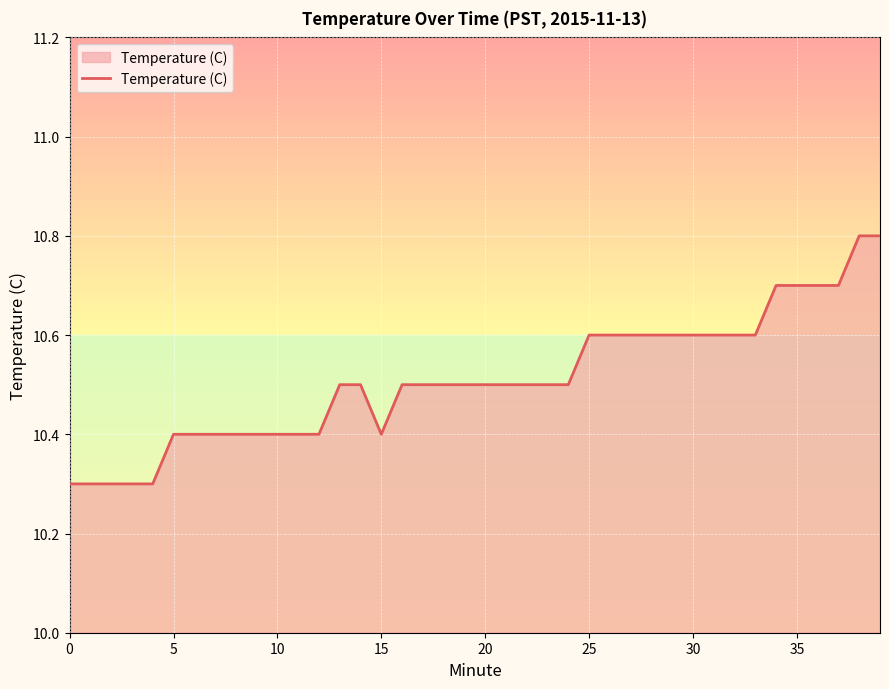

How many values are between 10 and 11?

40